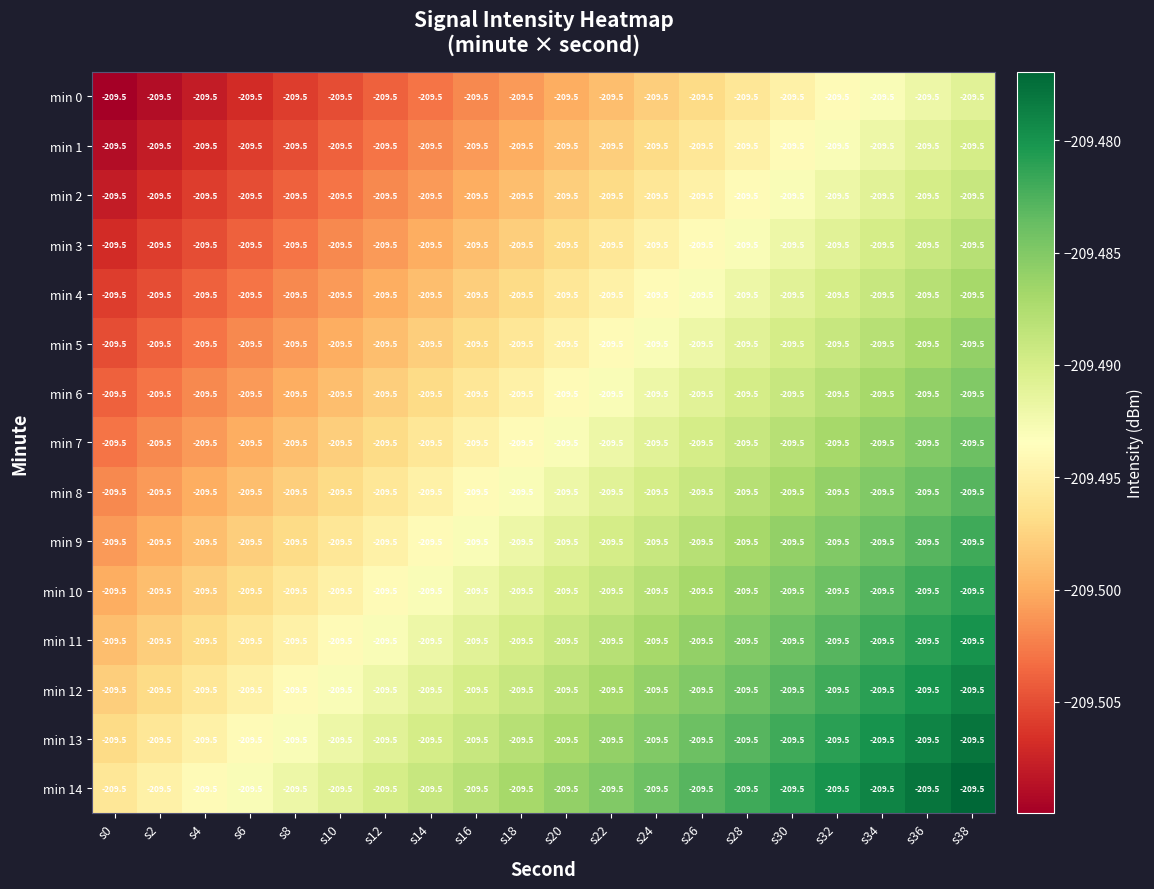

What is the maximum value shown in the chart?

-209.5